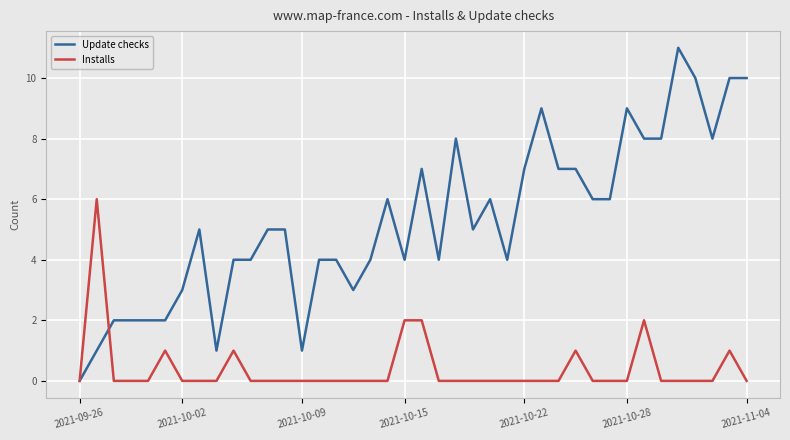

List the series in order of their peak value, highest first.

Update checks, Installs